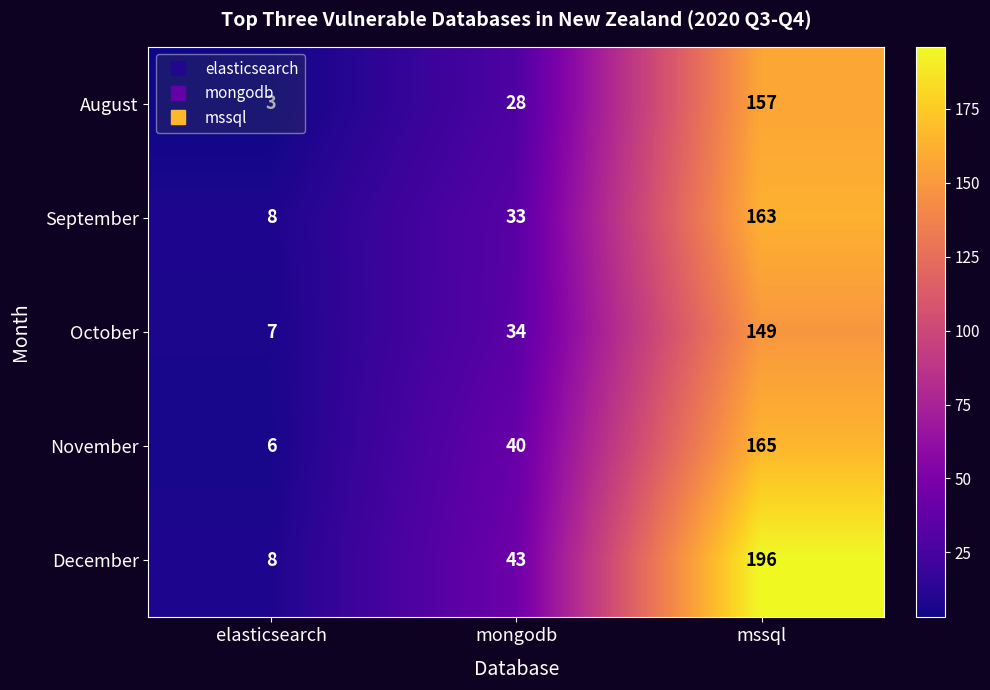

What is the minimum value shown in the chart?

3